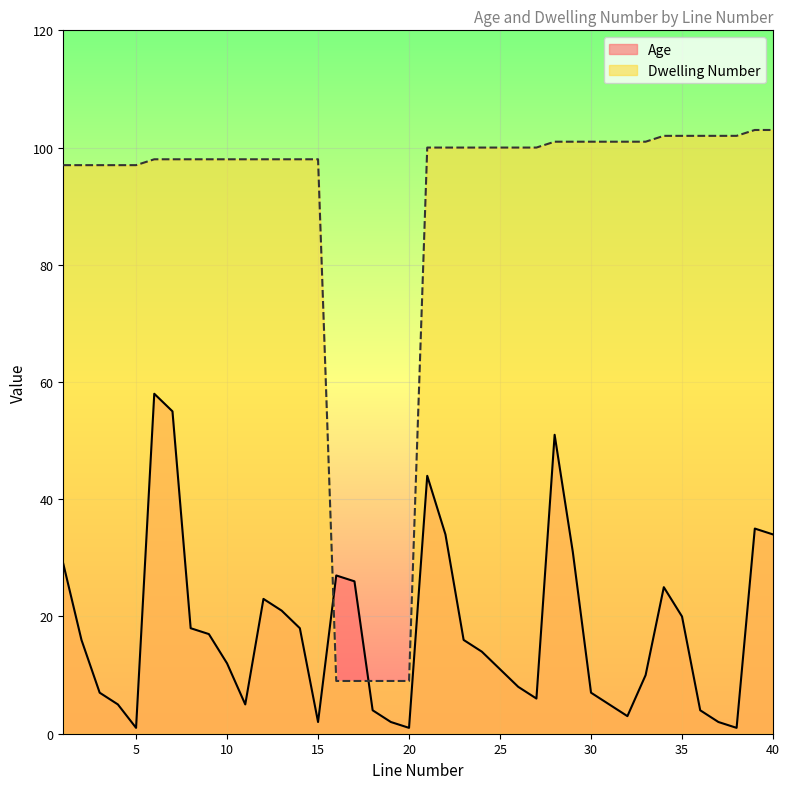

Is it true that Dwelling Number equals 103 at 40?

True